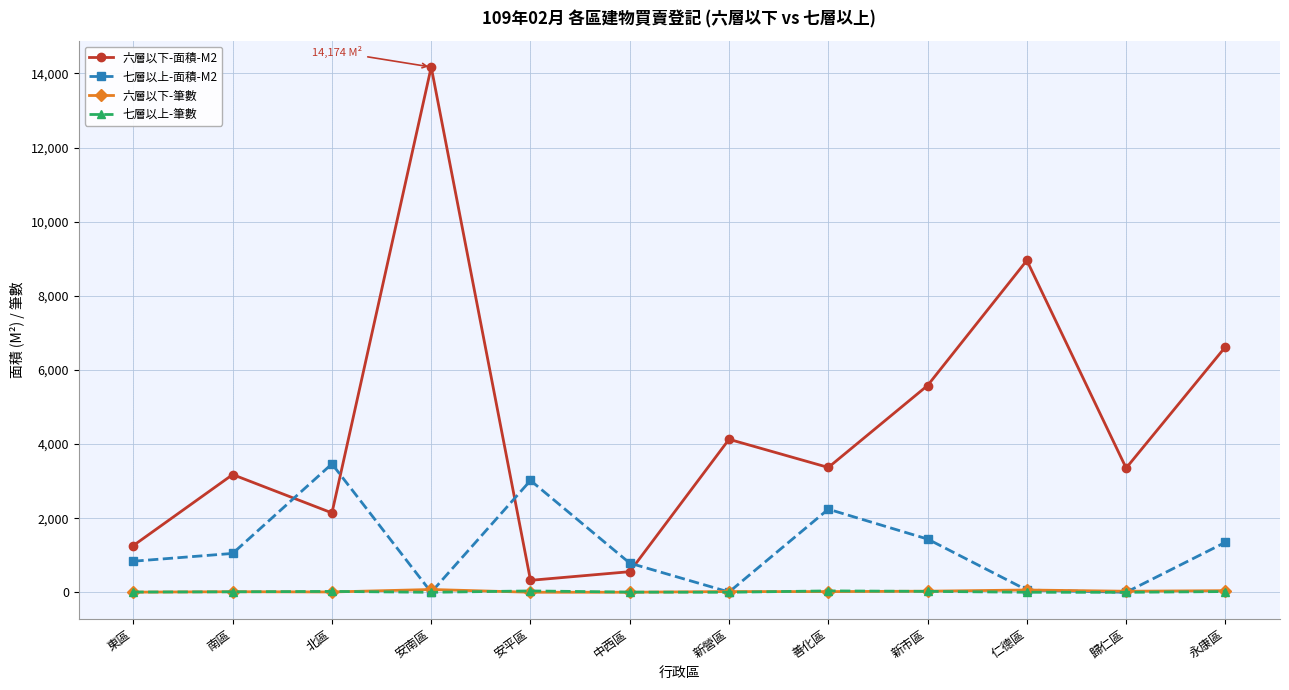

True or false: 六層以下-筆數 and 六層以下-面積-M2 intersect in this chart.

False